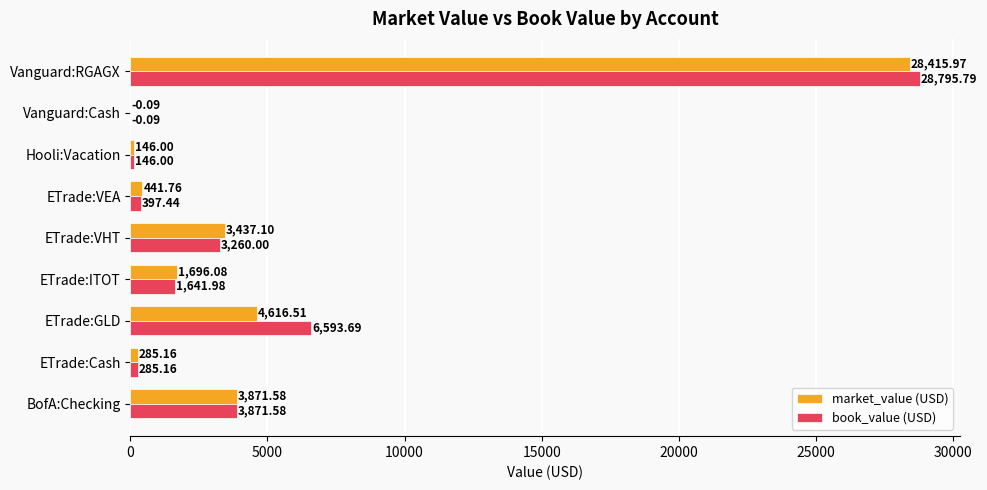

What is the total value across all series at BofA:Checking?

7743.2